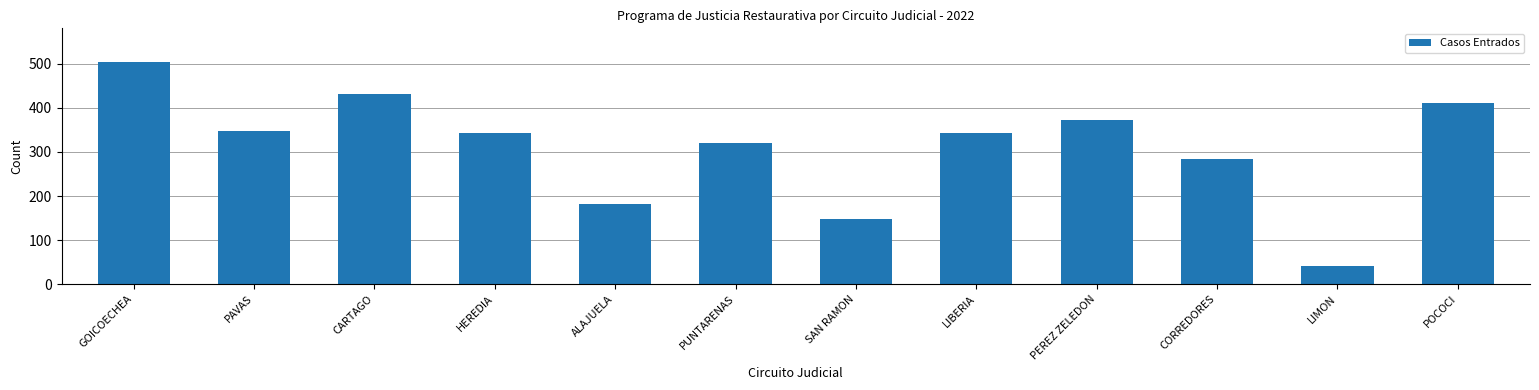

Reading left to right, what are all the values shown in this chart?

GOICOECHEA=505	PAVAS=348	CARTAGO=432	HEREDIA=342	ALAJUELA=181	PUNTARENAS=320	SAN RAMON=147	LIBERIA=342	PEREZ ZELEDON=372	CORREDORES=283	LIMON=42	POCOCI=412